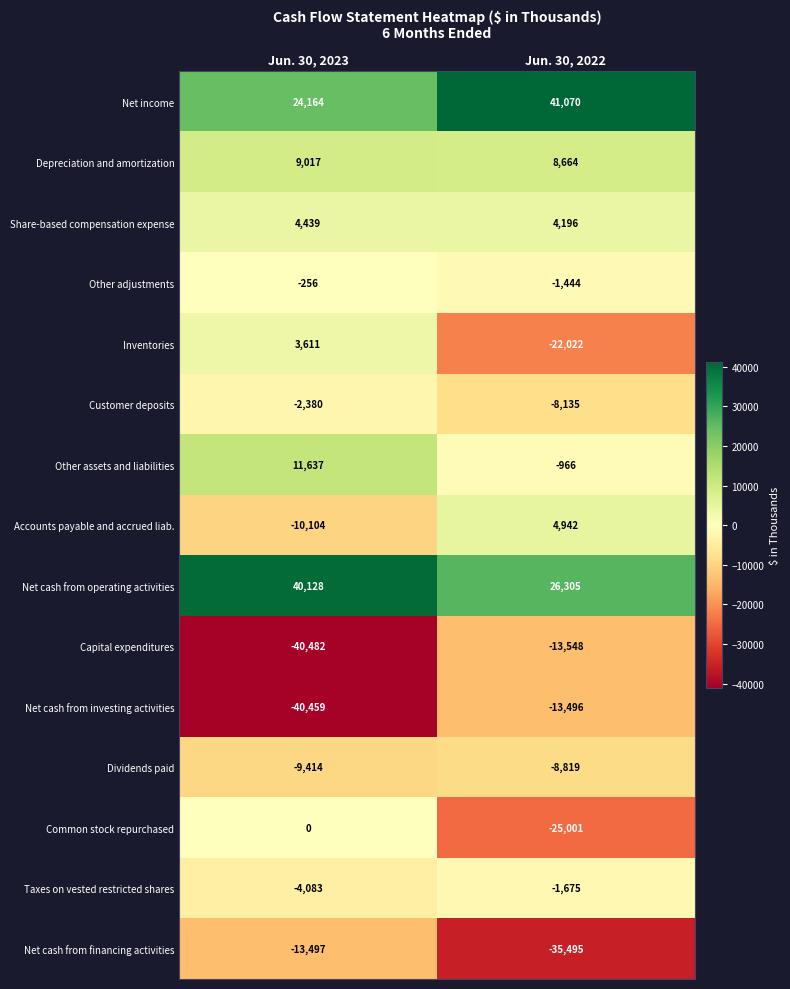

Reading left to right, transcribe all the data shown in this chart.

Net income: Jun. 30, 2023=24164	Jun. 30, 2022=41070
Depreciation and amortization: Jun. 30, 2023=9017	Jun. 30, 2022=8664
Share-based compensation expense: Jun. 30, 2023=4439	Jun. 30, 2022=4196
Other adjustments: Jun. 30, 2023=-256	Jun. 30, 2022=-1444
Inventories: Jun. 30, 2023=3611	Jun. 30, 2022=-22022
Customer deposits: Jun. 30, 2023=-2380	Jun. 30, 2022=-8135
Other assets and liabilities: Jun. 30, 2023=11637	Jun. 30, 2022=-966
Accounts payable and accrued liab.: Jun. 30, 2023=-10104	Jun. 30, 2022=4942
Net cash from operating activities: Jun. 30, 2023=40128	Jun. 30, 2022=26305
Capital expenditures: Jun. 30, 2023=-40482	Jun. 30, 2022=-13548
Net cash from investing activities: Jun. 30, 2023=-40459	Jun. 30, 2022=-13496
Dividends paid: Jun. 30, 2023=-9414	Jun. 30, 2022=-8819
Common stock repurchased: Jun. 30, 2023=0	Jun. 30, 2022=-25001
Taxes on vested restricted shares: Jun. 30, 2023=-4083	Jun. 30, 2022=-1675
Net cash from financing activities: Jun. 30, 2023=-13497	Jun. 30, 2022=-35495